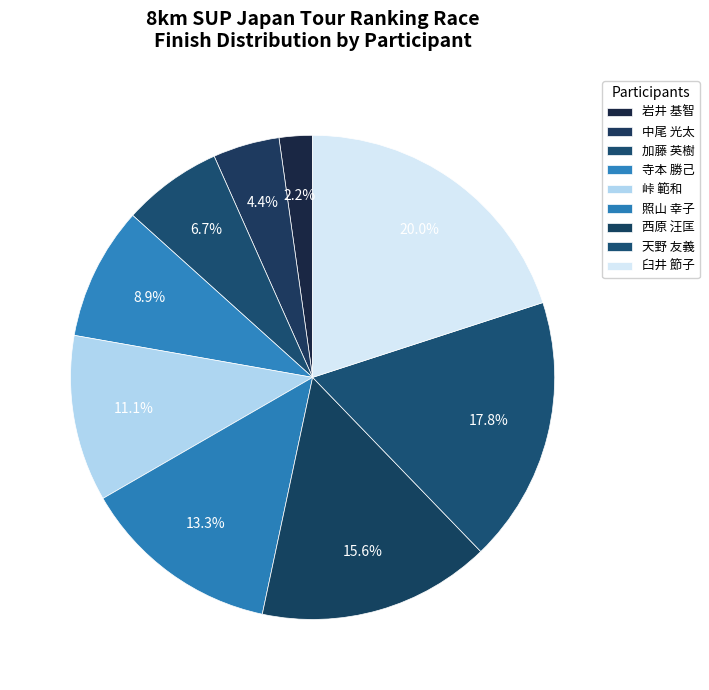

Is 中尾 光太 the majority of the pie?

No